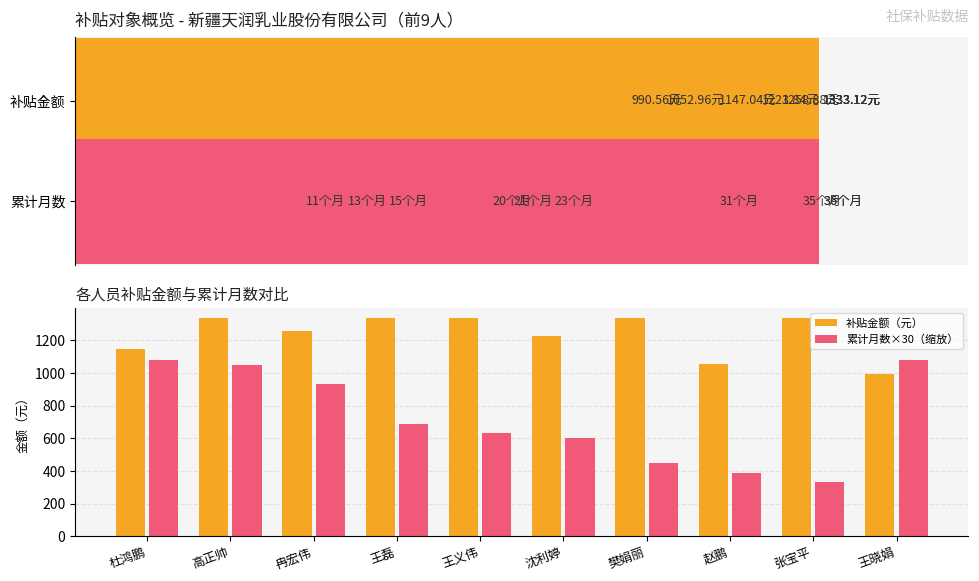

What is the sum of the 补贴金额（元） values at 王义伟 and 王晓娟?

2323.7